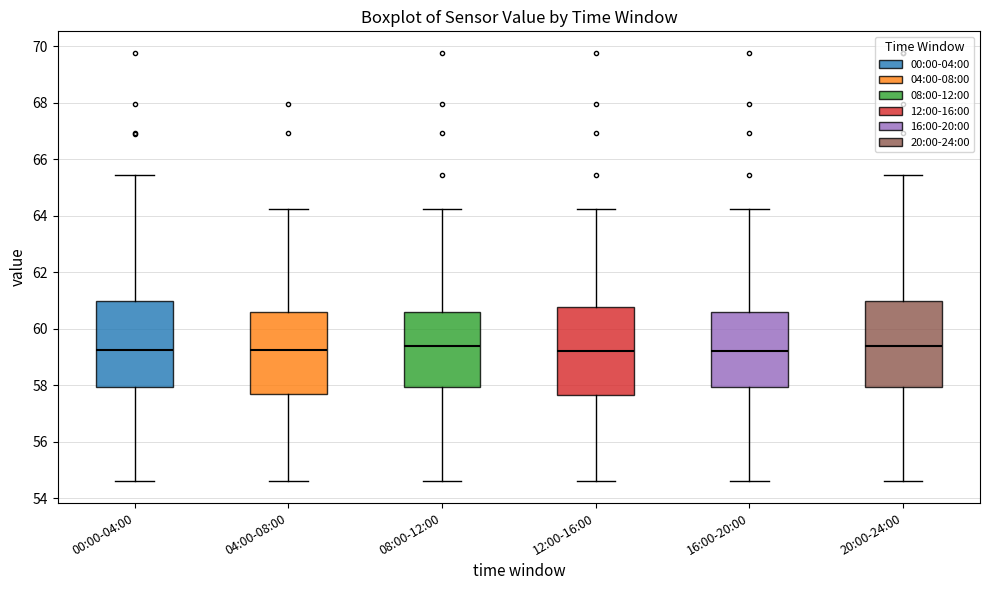

Reading left to right, transcribe this box plot: for each box, give where its median line is, the range the box spans, and where its two whiskers end, as read against the y-axis. The values are not printed on the chart, so give them approximately, as read against the axis.

00:00-04:00: median 59.2, box 58.0 to 61.0, whiskers 54.6 to 65.4
04:00-08:00: median 59.2, box 57.6 to 60.6, whiskers 54.6 to 64.2
08:00-12:00: median 59.4, box 58.0 to 60.6, whiskers 54.6 to 64.2
12:00-16:00: median 59.2, box 57.6 to 60.8, whiskers 54.6 to 64.2
16:00-20:00: median 59.2, box 58.0 to 60.6, whiskers 54.6 to 64.2
20:00-24:00: median 59.4, box 58.0 to 61.0, whiskers 54.6 to 65.4